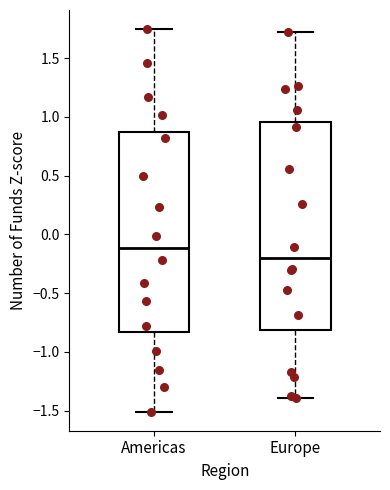

Where is the lower edge of the box for Americas on the y-axis? The values are not printed on the chart, so give them approximately, as read against the axis.

-0.85